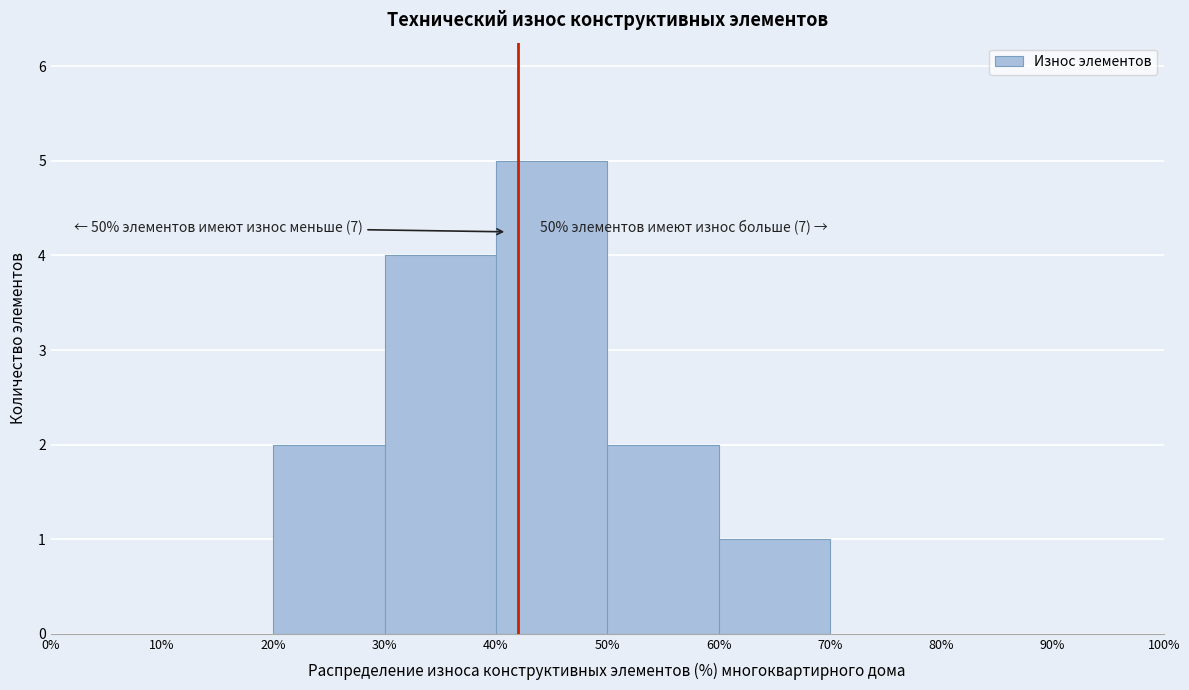

Which range on the x-axis has the tallest bar?

40% to 50%